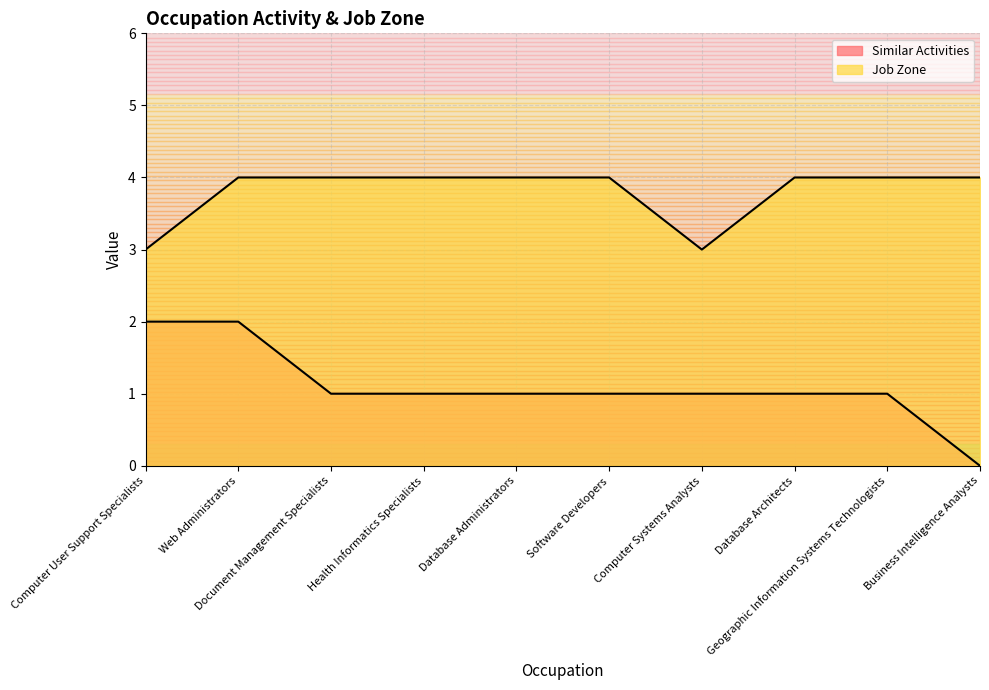

The value of Similar Activities at Document Management Specialists is 2. True or false?

False